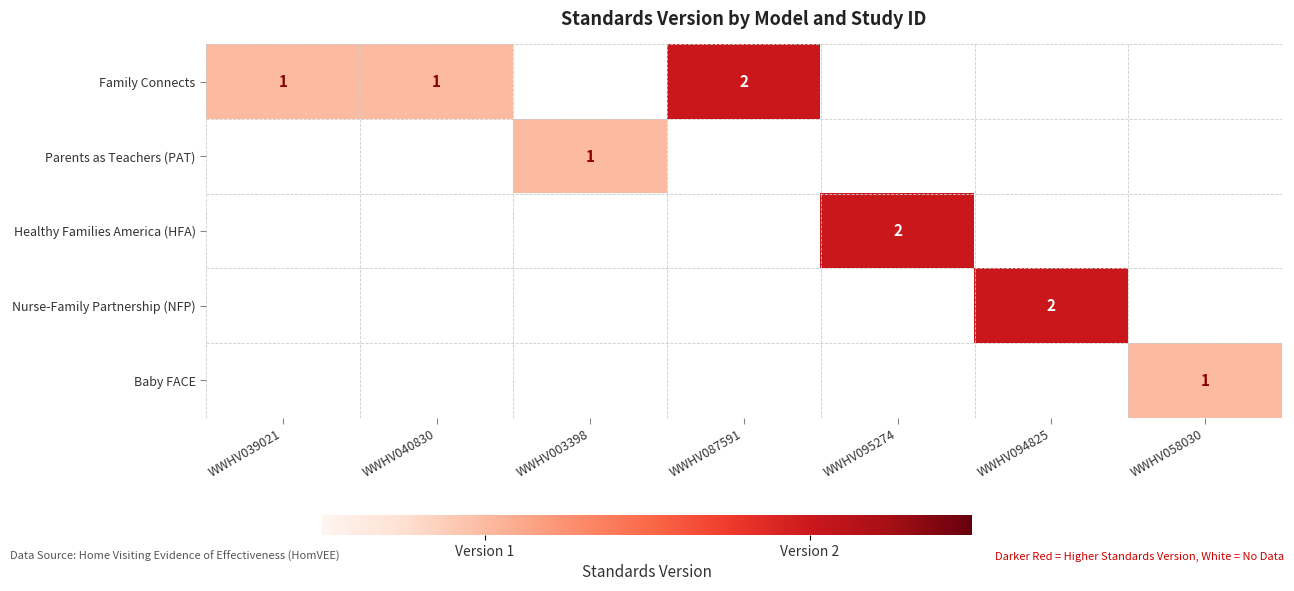

Which has a higher value, WWHV040830 or WWHV058030?

WWHV040830